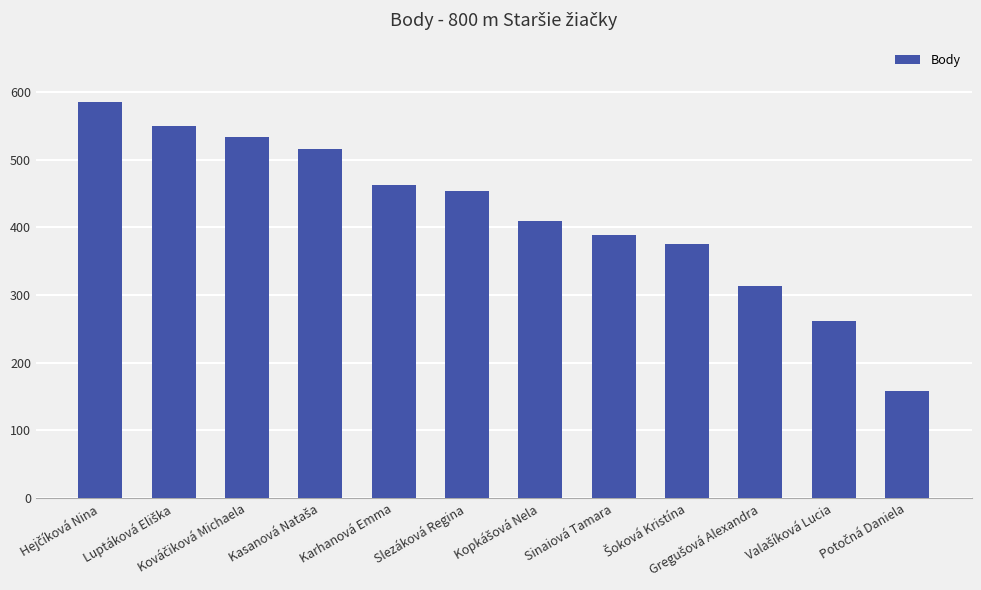

How many bars are there in total?

12